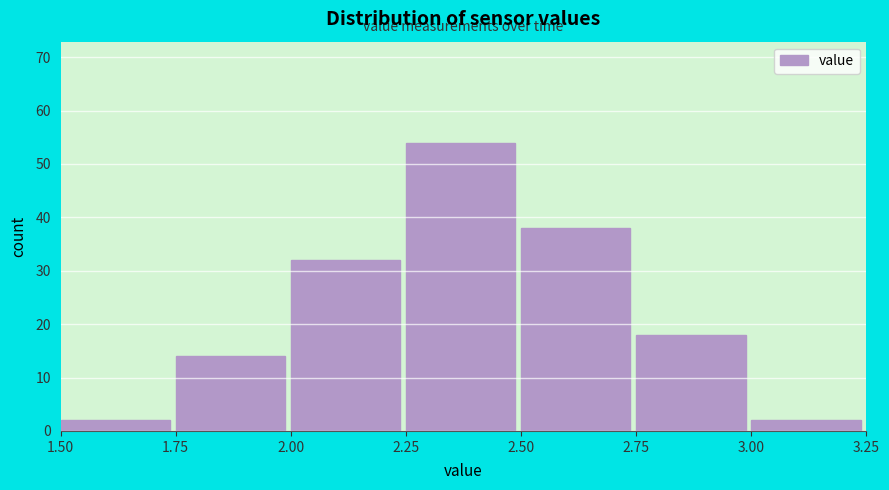

Reading left to right, transcribe this chart: for each bar, give the range it covers on the x-axis and its height. The values are not printed on the chart, so give them approximately, as read against the axis.

1.50 to 1.75: 2
1.75 to 2.00: 14
2.00 to 2.25: 32
2.25 to 2.50: 54
2.50 to 2.75: 38
2.75 to 3.00: 18
3.00 to 3.25: 2